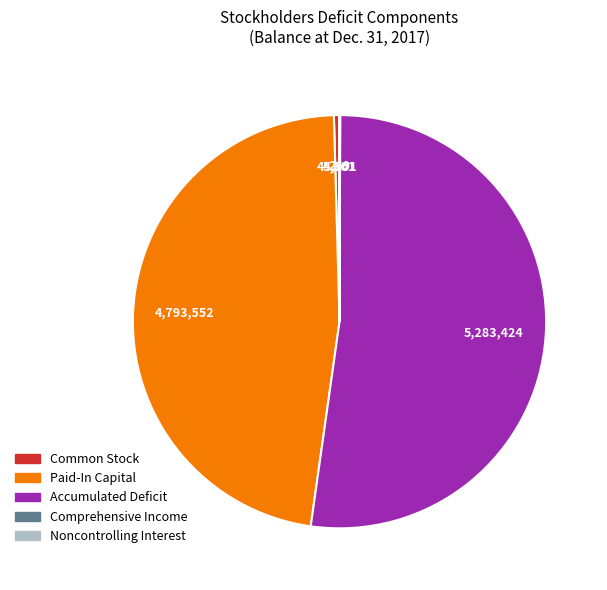

What is the majority slice?

Accumulated Deficit